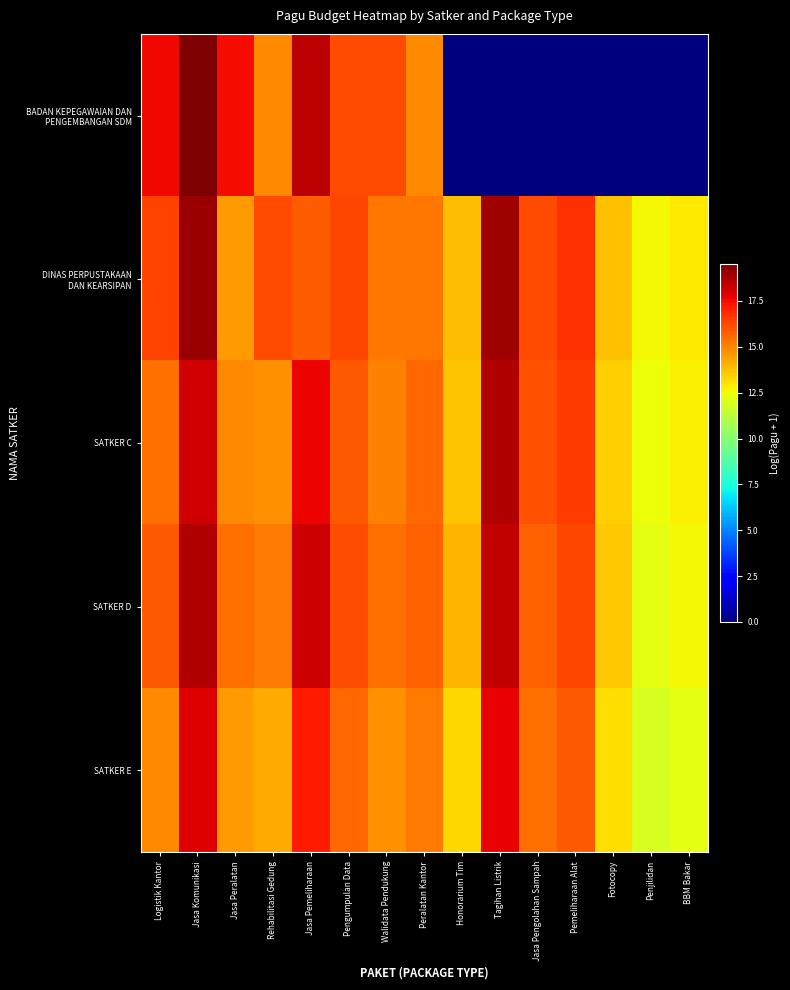

At how many categories does at least one series exceed 6?

15